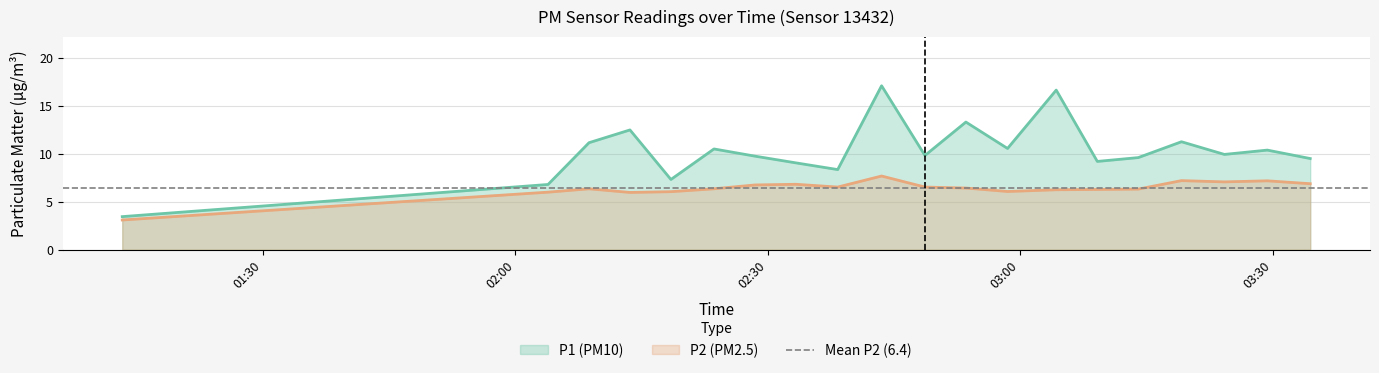

How many lines are shown in the chart?

2